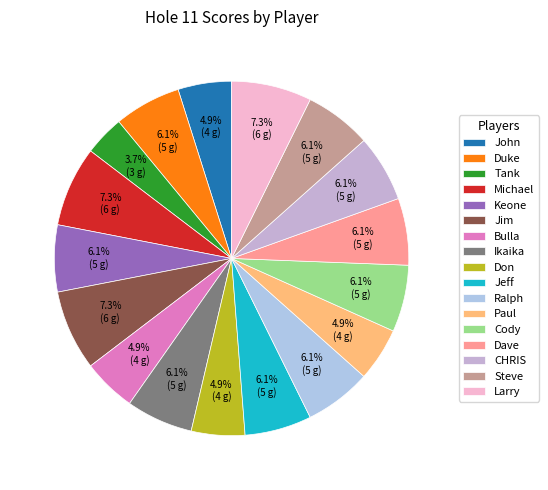

To the nearest percent, what is the difference between the largest and smallest slice percentages?

4%